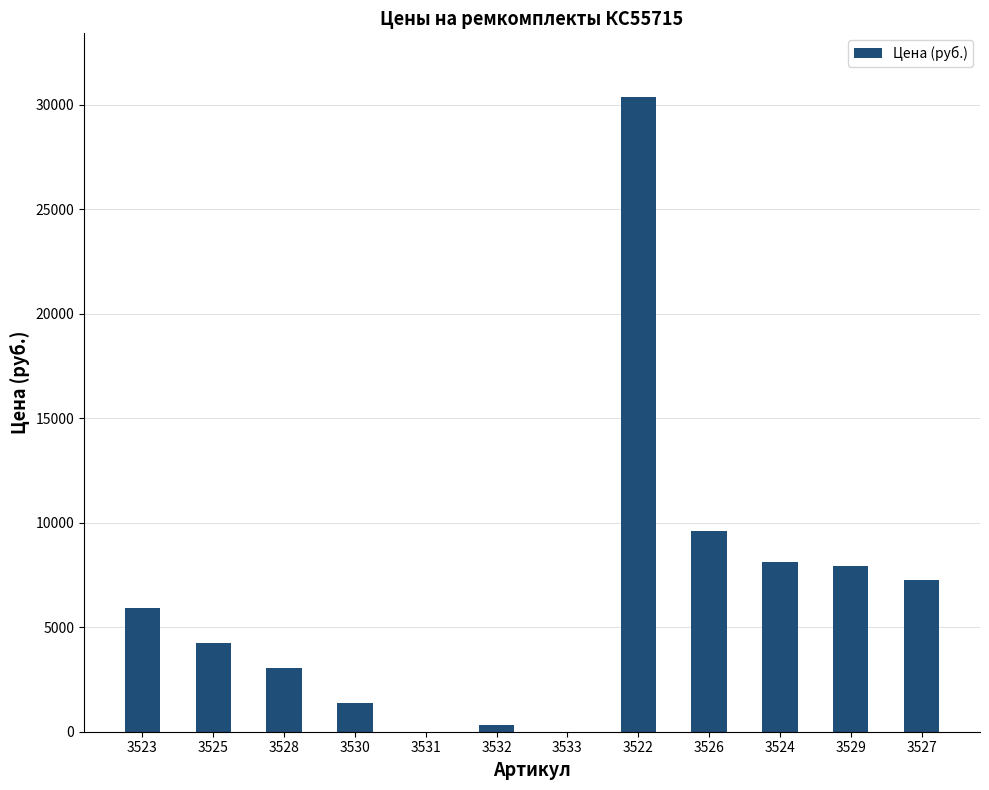

The chart shows a value of 0.0 at 3533. True or false?

True